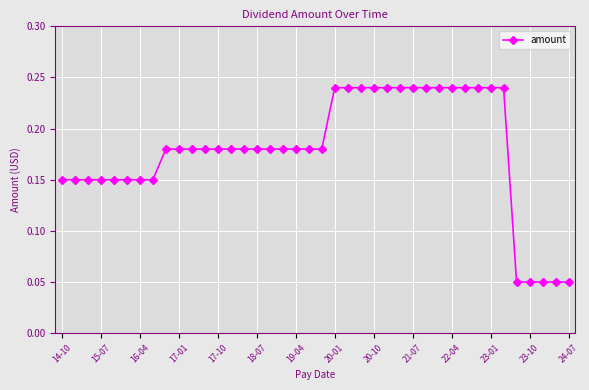

How many values are between 0 and 1?

40